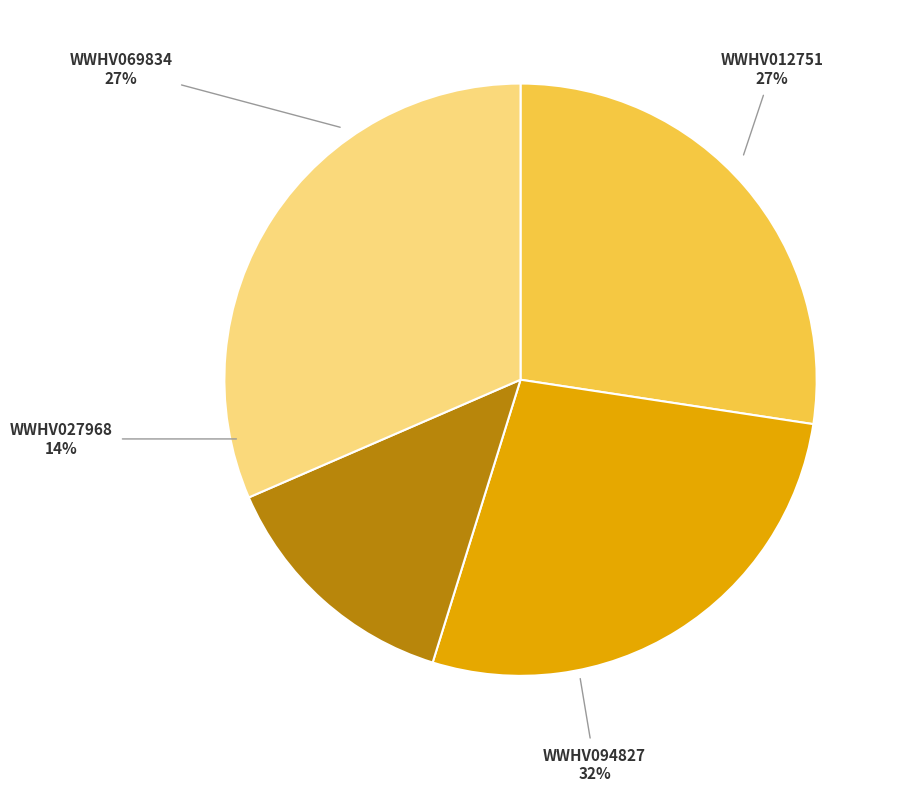

Is there a majority slice in this chart?

No